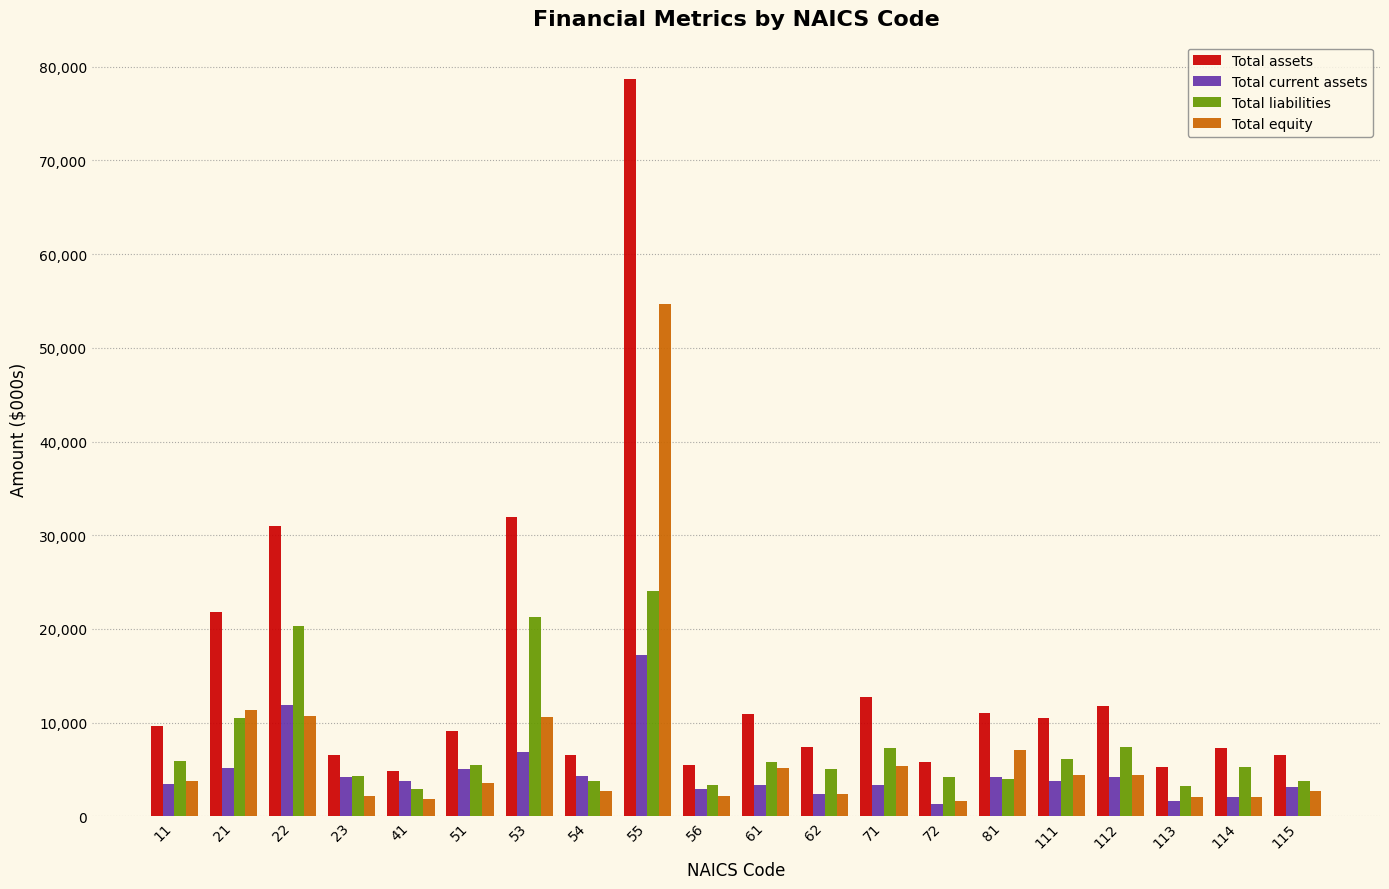

Is the value of Total assets at 53 greater than the value of Total equity at 51?

Yes